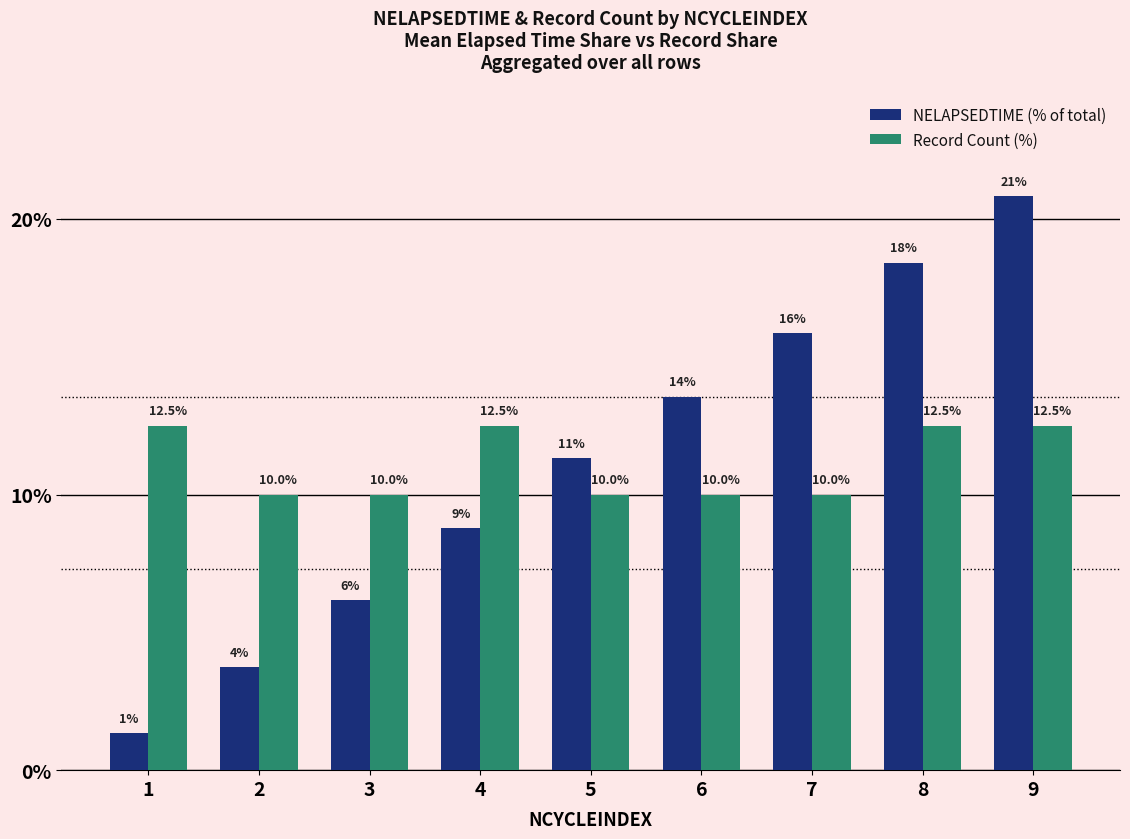

What is the difference between the maximum and minimum values in the NELAPSEDTIME (% of total) series?

19.5